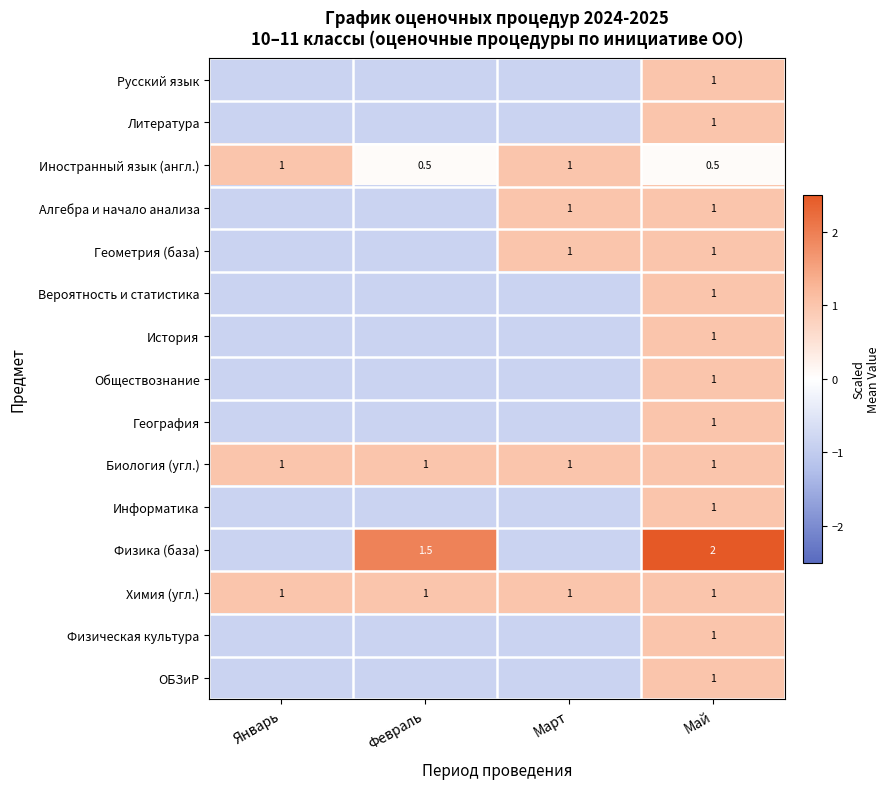

Rank the categories by Физическая культура value from lowest to highest.

Январь, Февраль, Март, Май